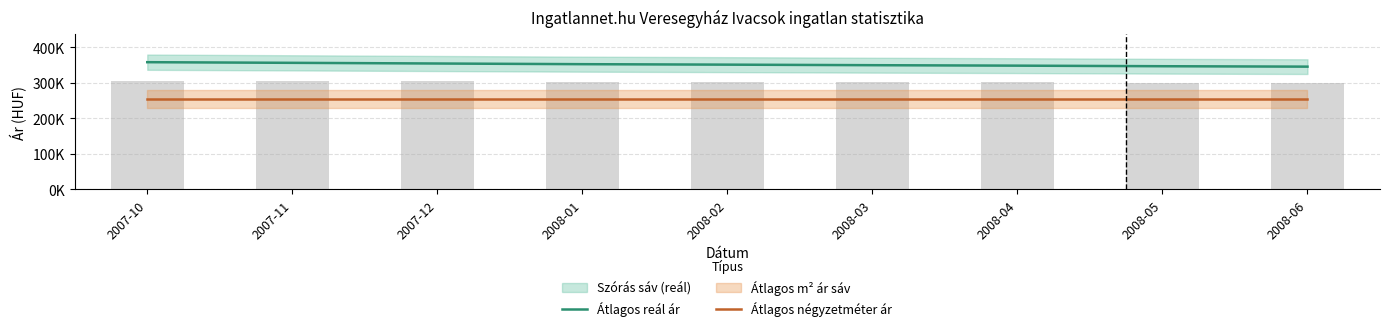

At which label is Átlagos négyzetméter ár closest to 253846?

2007-10